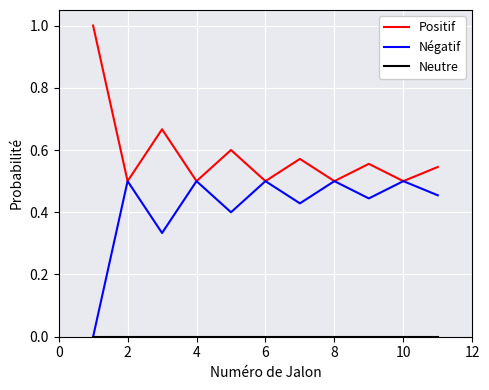

What is the maximum value for Positif?

1.0